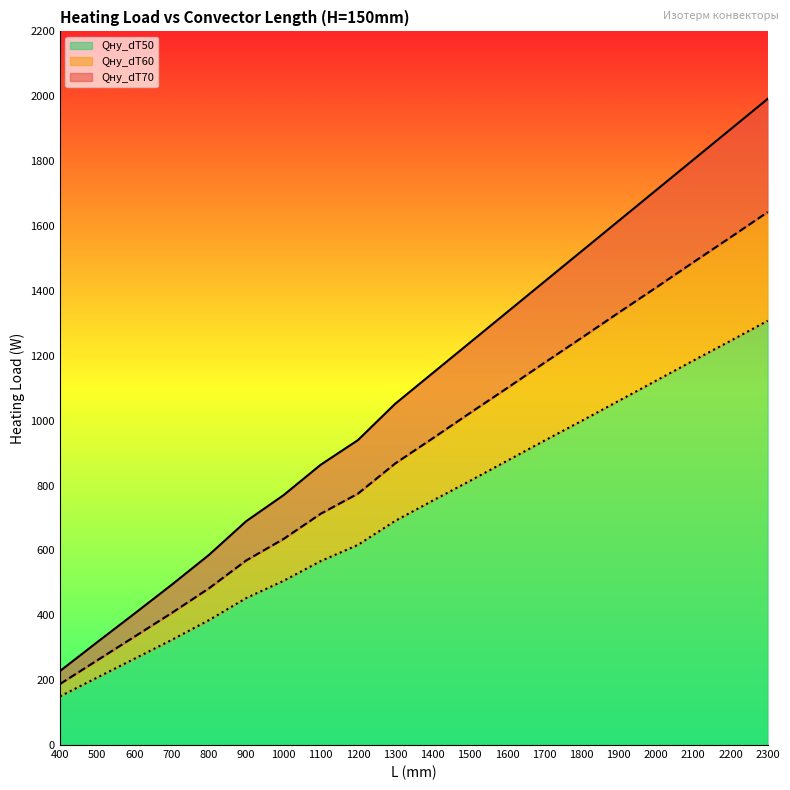

Reading right to left, what are all the values shown in this chart?

Qну_dT70: 1992	1898	1804	1710	1616	1522	1428	1334	1240	1146	1052	940	864	770	690	586	494	405	317	228
Qну_dT60: 1643	1565	1488	1410	1333	1255	1178	1100	1023	945	868	775	713	635	569	483	407	334	261	188
Qну_dT50: 1308	1246	1185	1123	1061	999	938	876	814	753	691	617	567	506	453	385	324	266	208	150